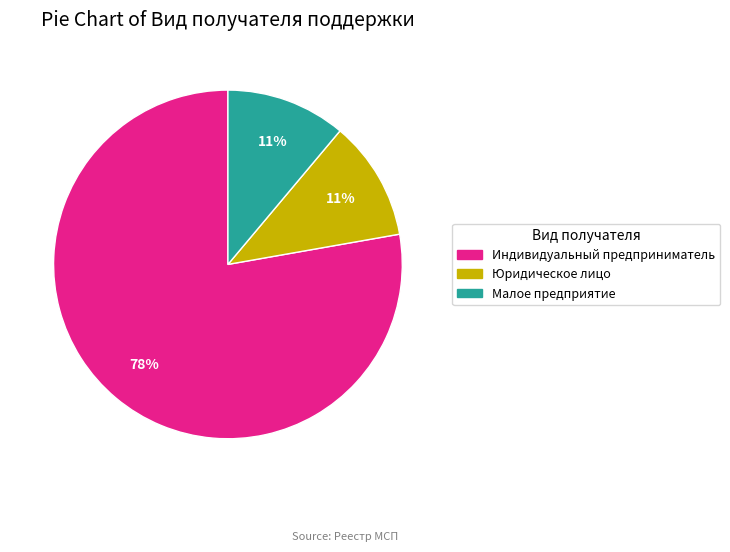

Approximately how many times larger is the value at Малое предприятие compared to Юридическое лицо?

1.0